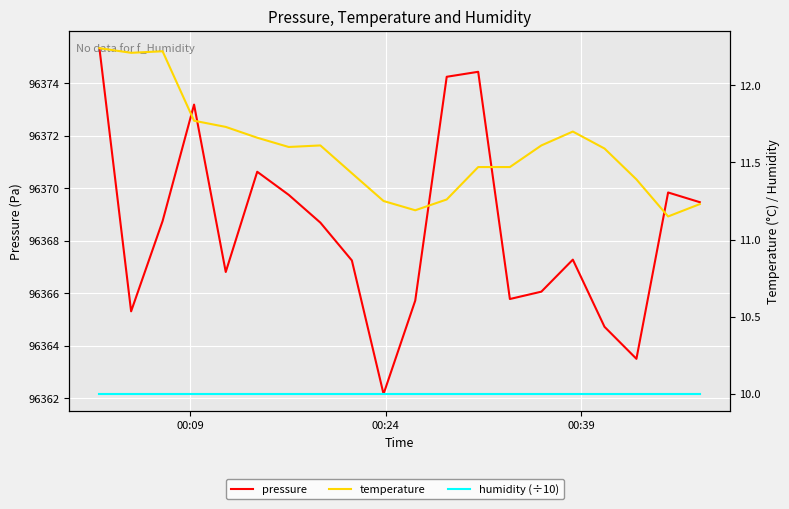

What is the difference between the second highest and minimum values in the temperature series?

1.1